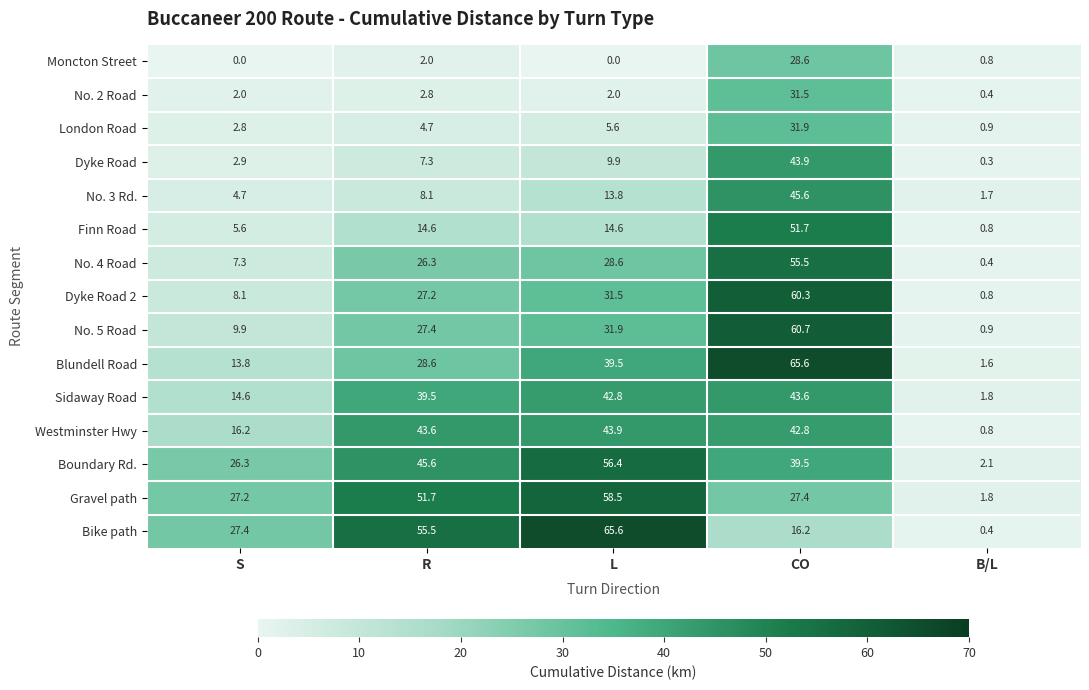

What is the difference between the maximum and minimum values in the No. 5 Road series?

59.8